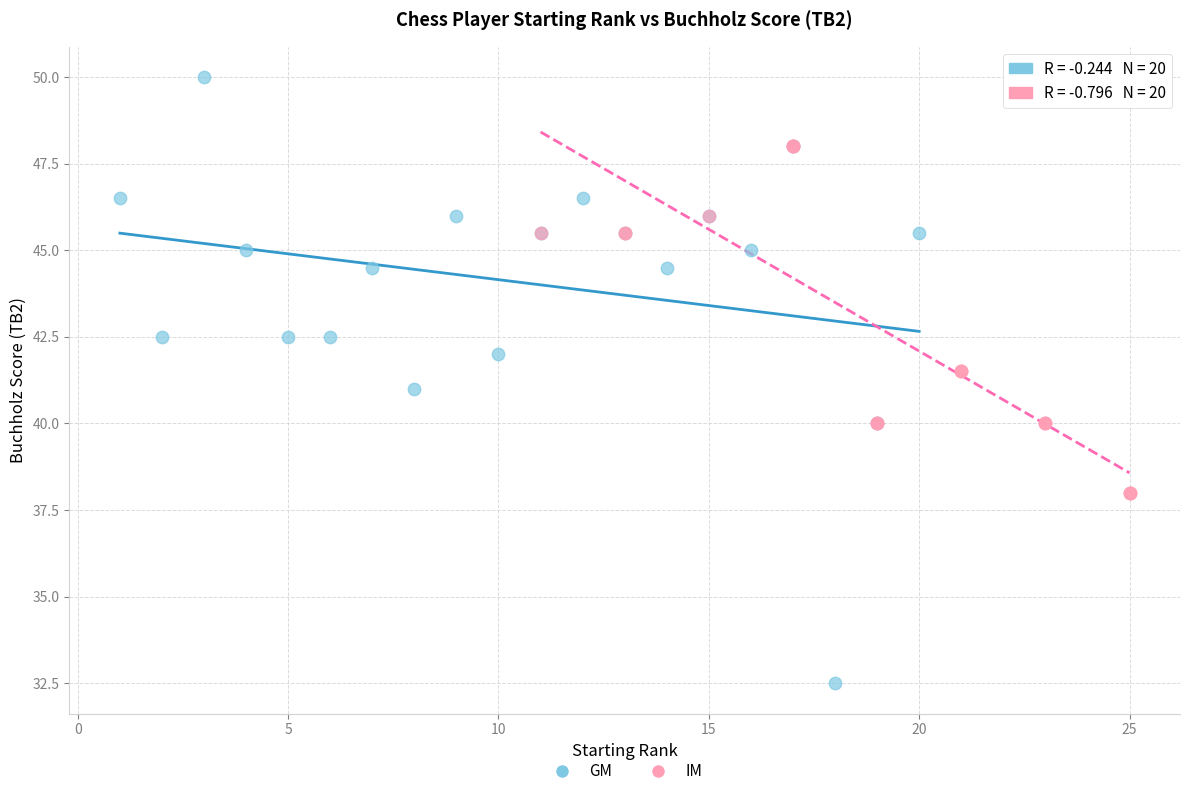

Which series contains the lowest Y value?

GM